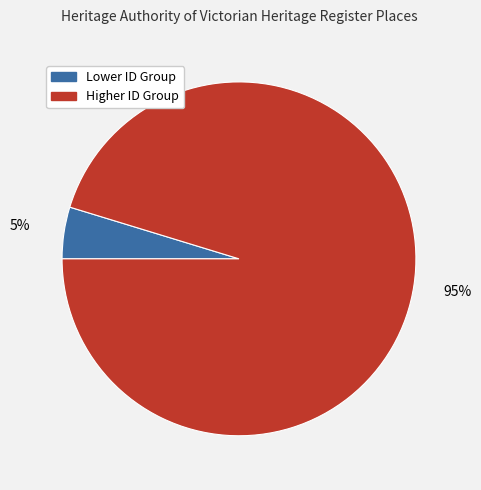

To the nearest percent, what is the average slice percentage?

50%